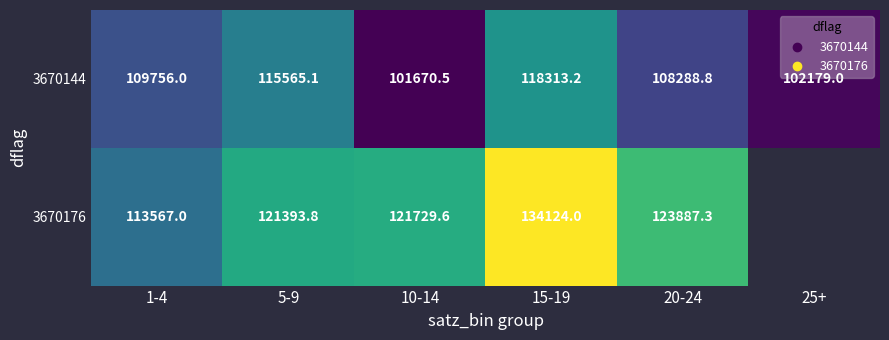

At which category does the chart reach its peak across all series?

15-19